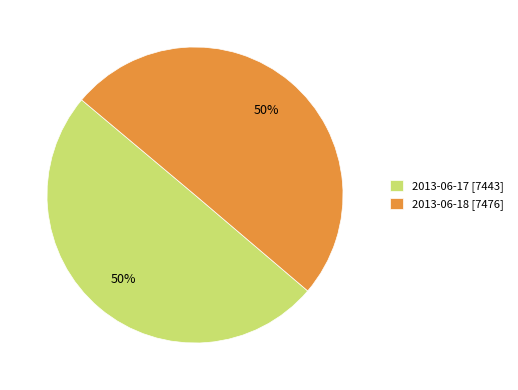

Approximately how many times larger is the value at 2013-06-18 [7476] compared to 2013-06-17 [7443]?

1.0